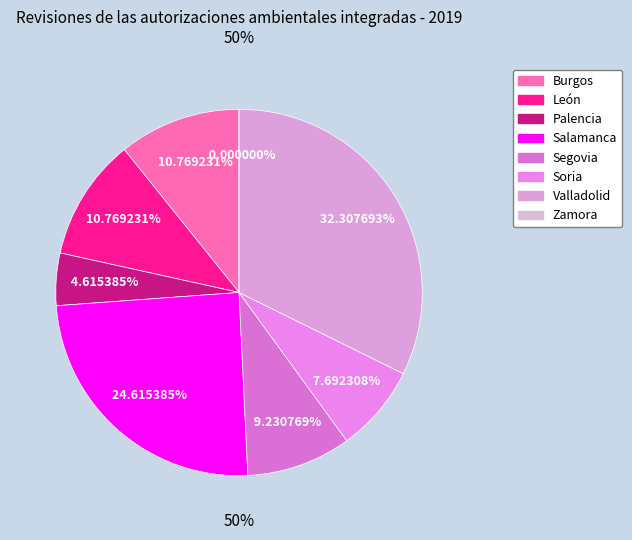

Is Zamora the majority of the pie?

No